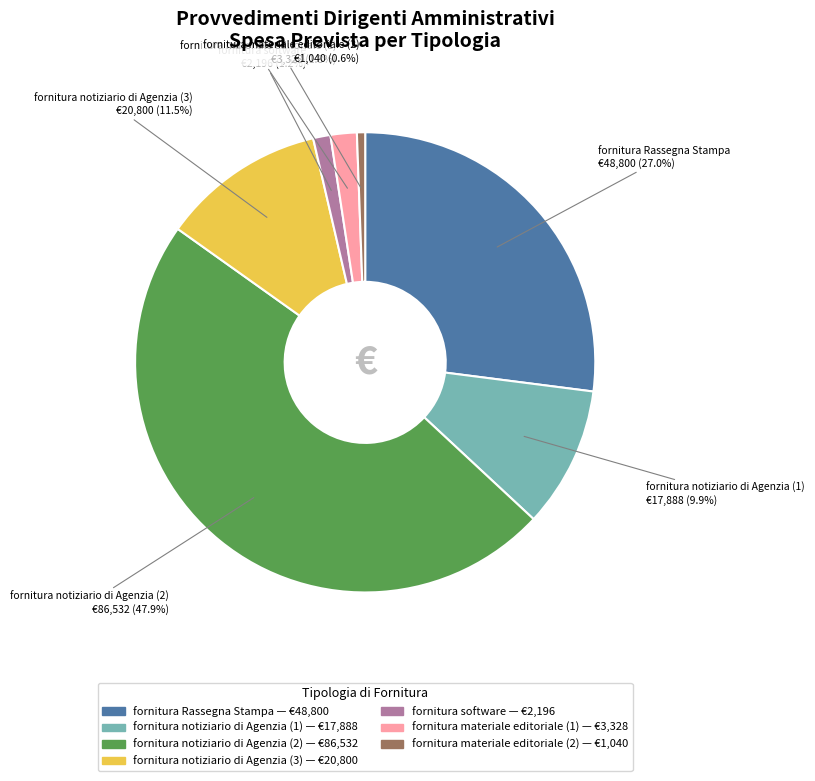

To the nearest percent, what is the combined percentage of fornitura materiale editoriale (2) and fornitura notiziario di Agenzia (3)?

12%